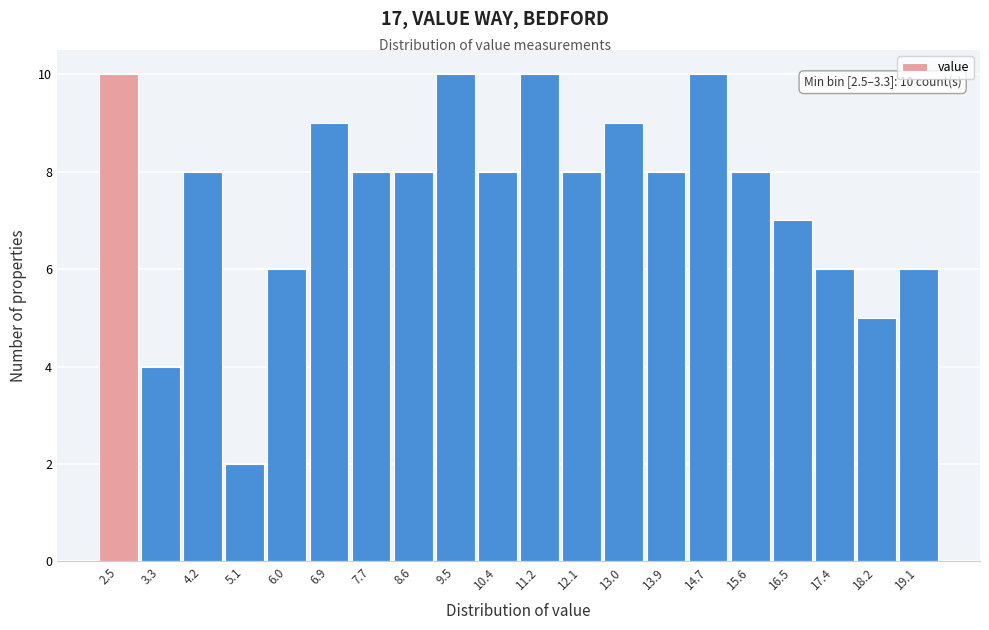

Reading left to right, extract all data points from this chart.

2.5=10	3.3=4	4.2=8	5.1=2	6.0=6	6.9=9	7.7=8	8.6=8	9.5=10	10.4=8	11.2=10	12.1=8	13.0=9	13.9=8	14.7=10	15.6=8	16.5=7	17.4=6	18.2=5	19.1=6